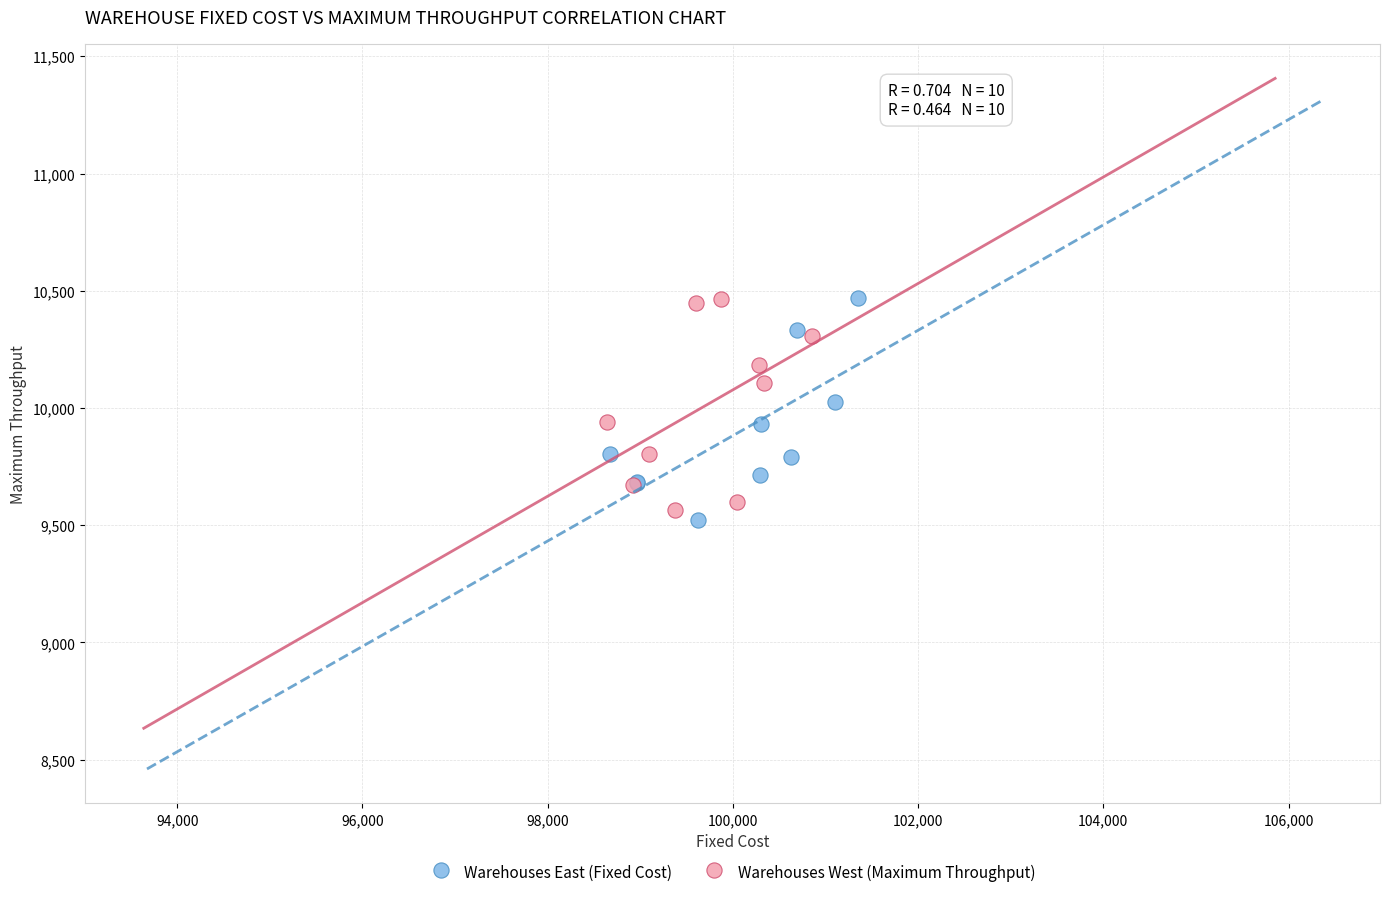

What are all the series names shown in the legend?

Warehouses East (Fixed Cost), Warehouses West (Maximum Throughput)